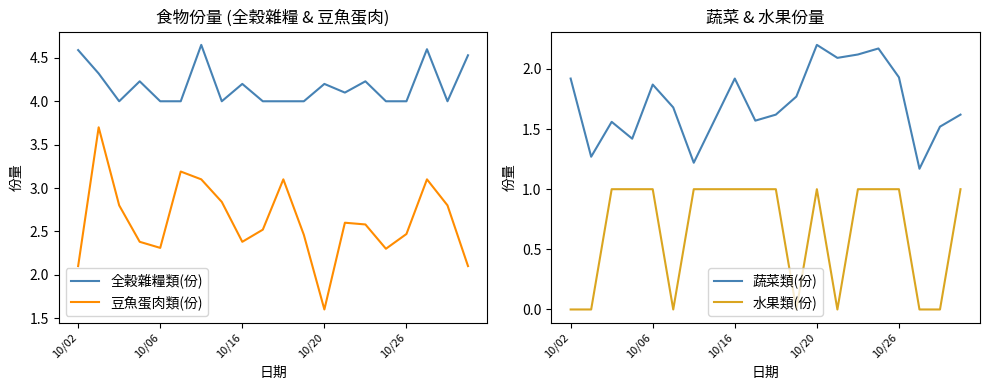

How many lines are shown in the chart?

4